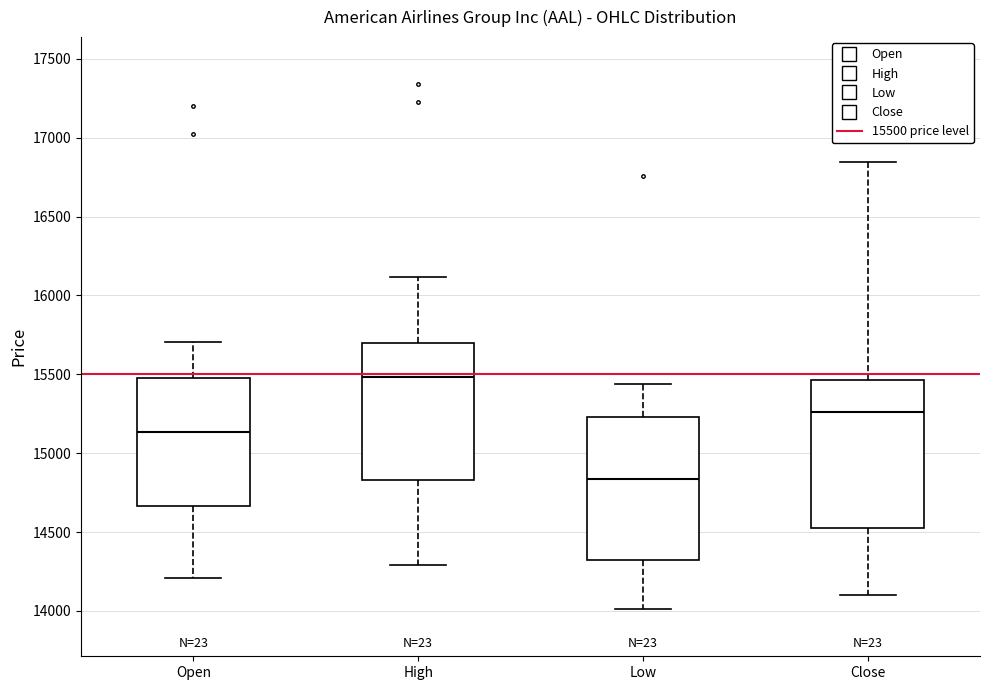

Reading left to right, transcribe this box plot: for each box, give where its median line is, the range the box spans, and where its two whiskers end, as read against the y-axis. The values are not printed on the chart, so give them approximately, as read against the axis.

Open: median 15150, box 14650 to 15500, whiskers 14200 to 15700
High: median 15500, box 14850 to 15700, whiskers 14300 to 16100
Low: median 14850, box 14300 to 15250, whiskers 14000 to 15450
Close: median 15250, box 14550 to 15450, whiskers 14100 to 16850